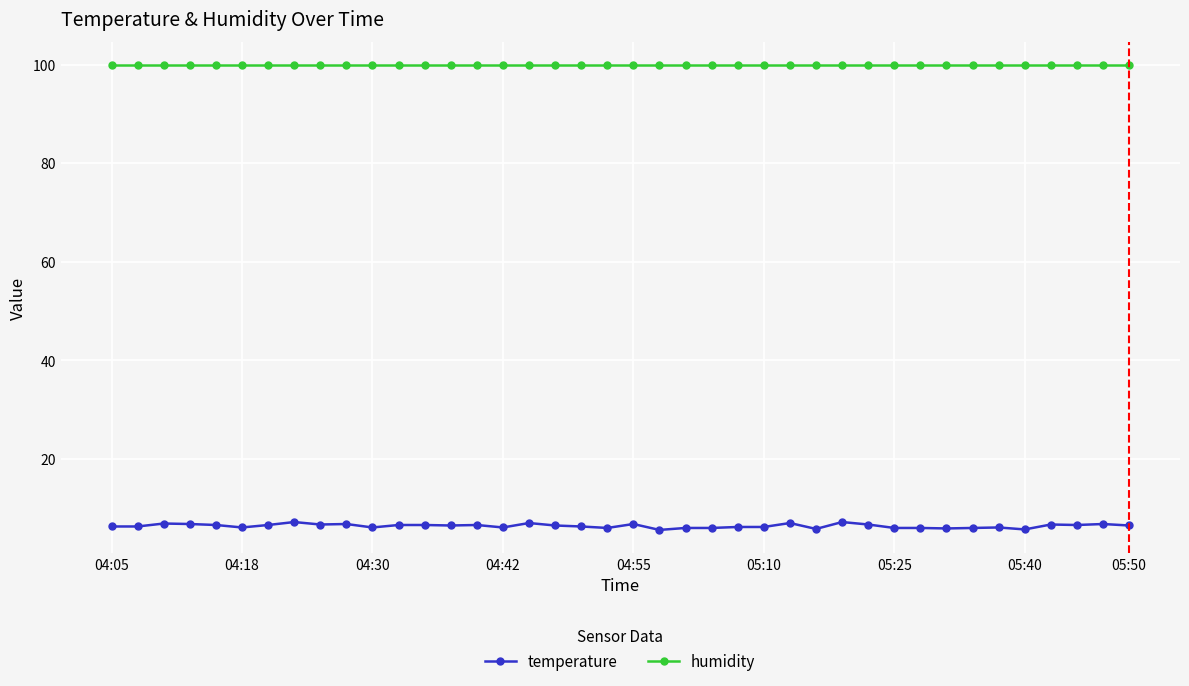

What is the value of the temperature point at the 18th from the left?

6.5